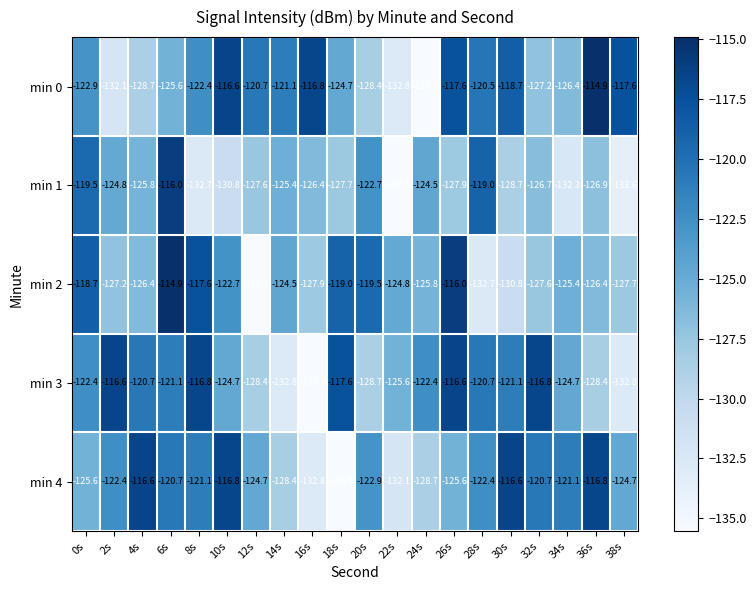

What is the sum of all min 0 values?

-2471.2